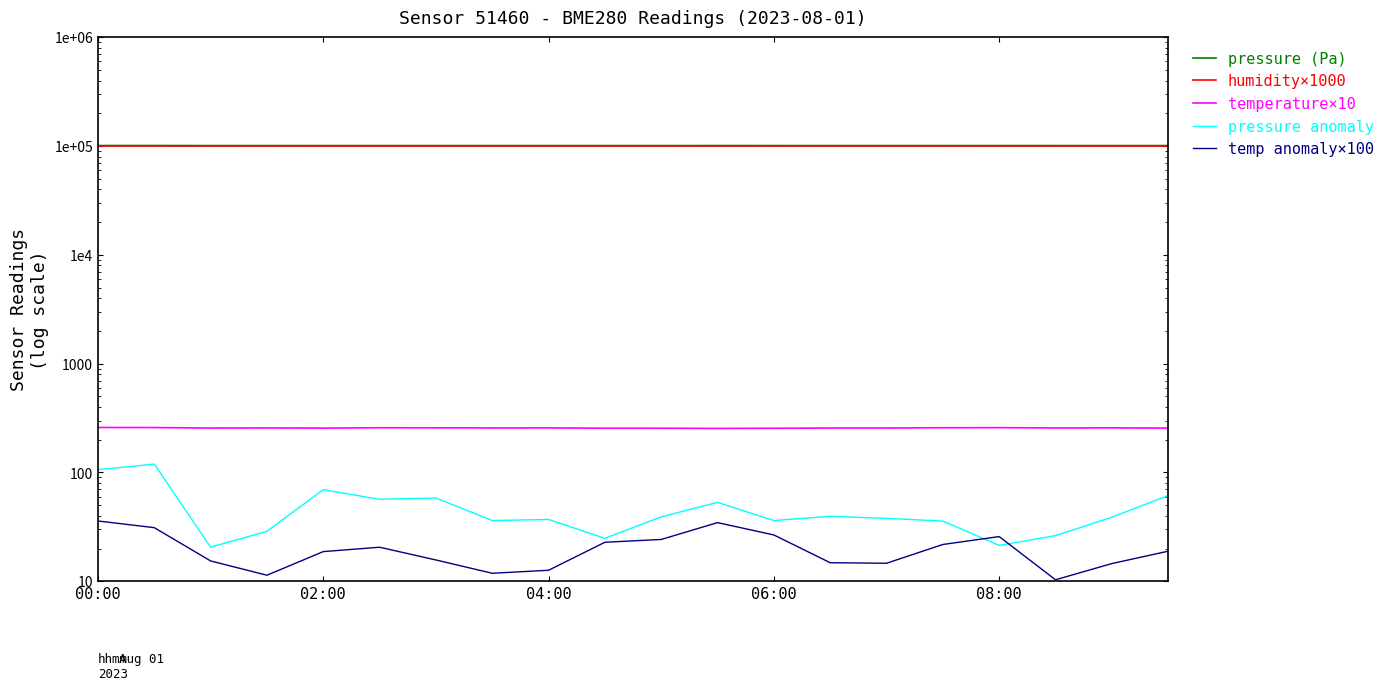

Between 8 and 13, which series saw the biggest shift?

pressure (Pa)